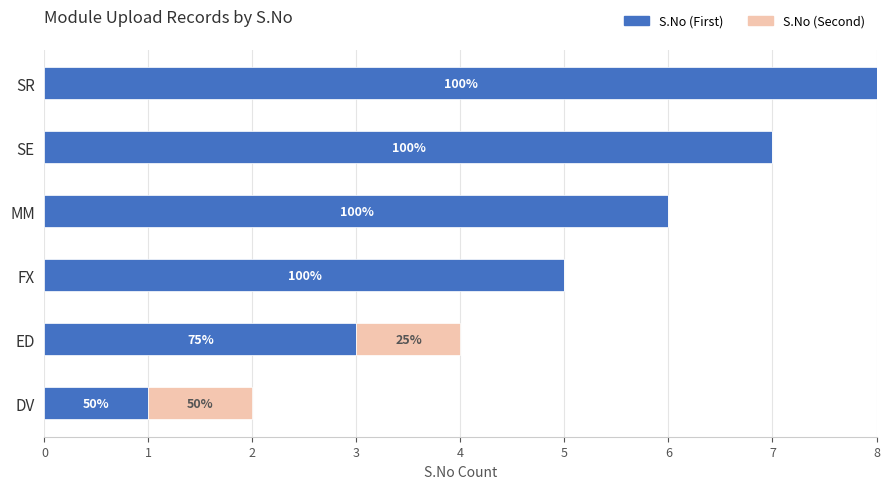

What are all the series names shown in the legend?

S.No (First), S.No (Second)